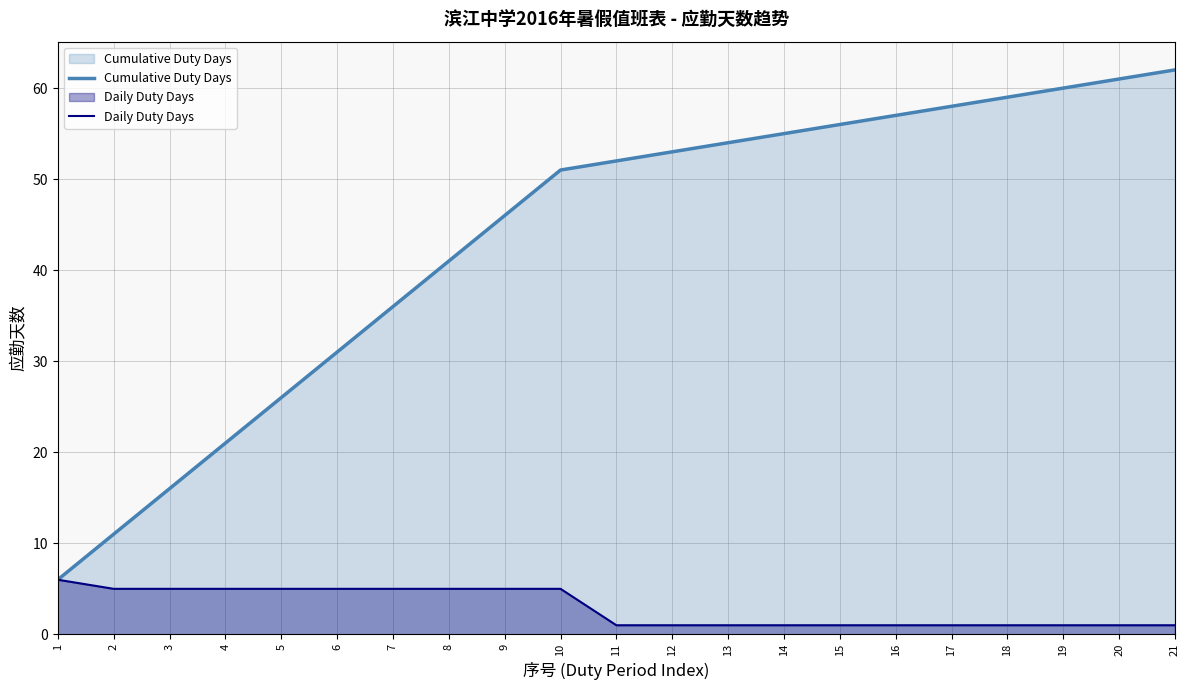

At which label is Daily Duty Days closest to 3?

2